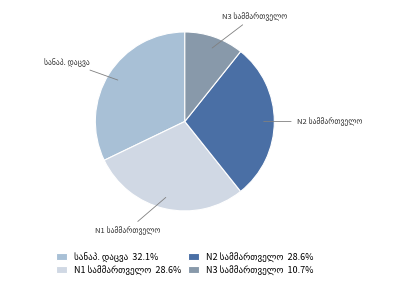

Is there a majority slice in this chart?

No